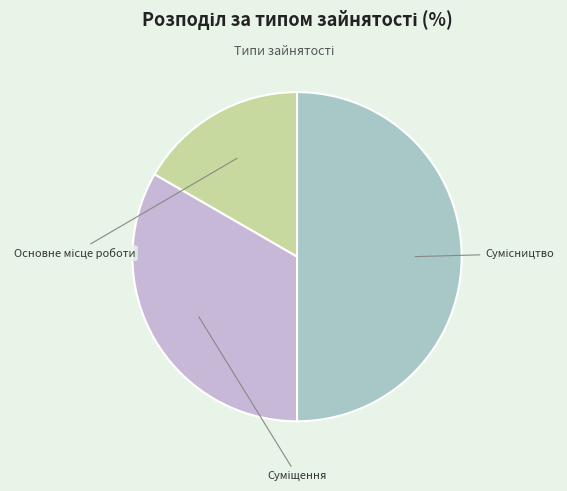

How many segments does this pie chart have?

3